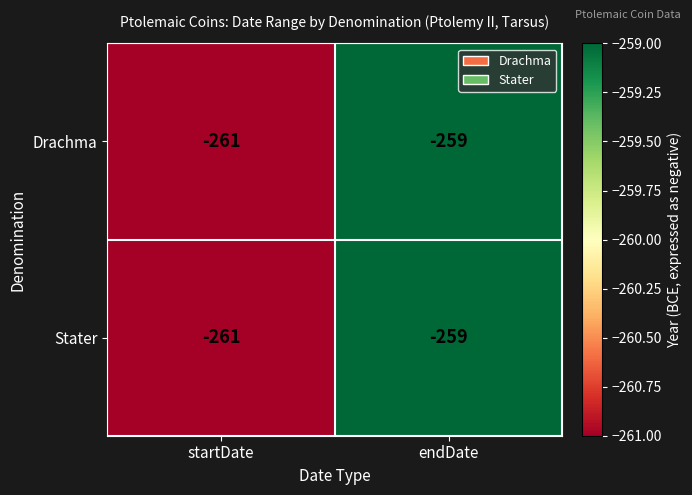

List the labels in order of Drachma value, largest first.

endDate, startDate